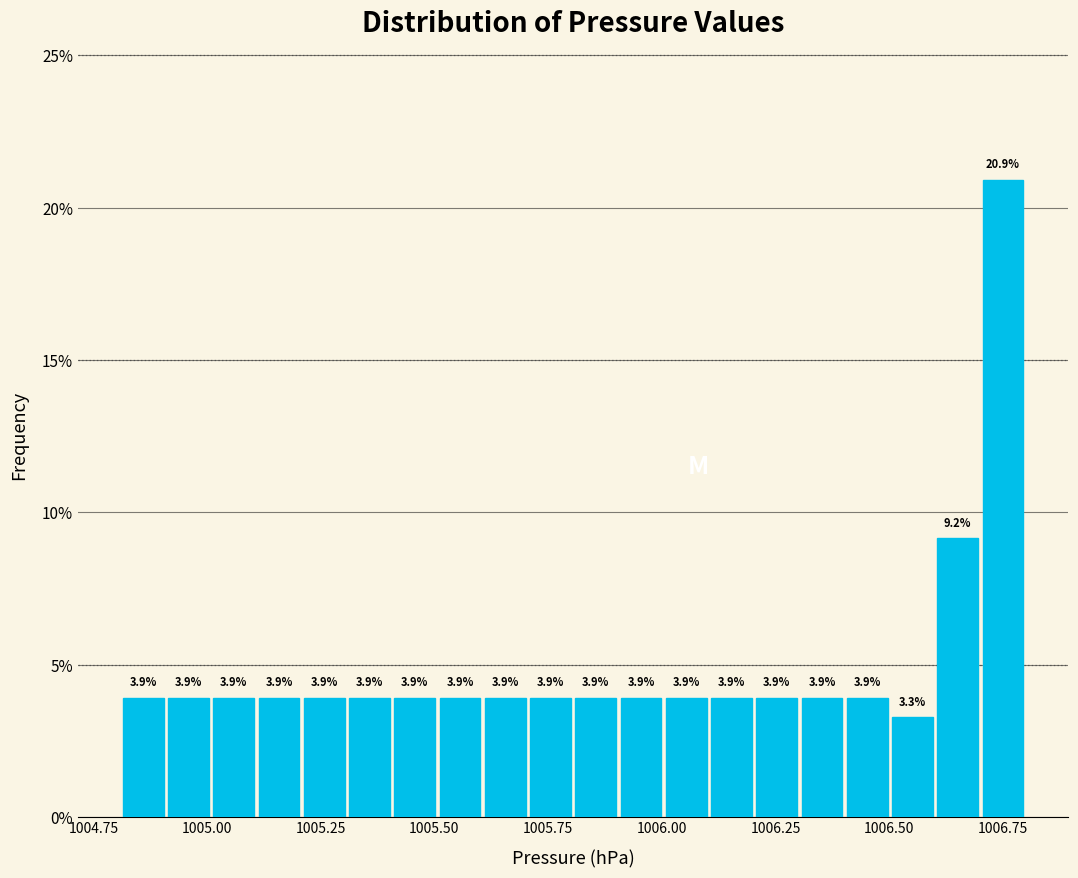

Read against the x-axis, roughly where is the centre of the tallest bar?

1006.75